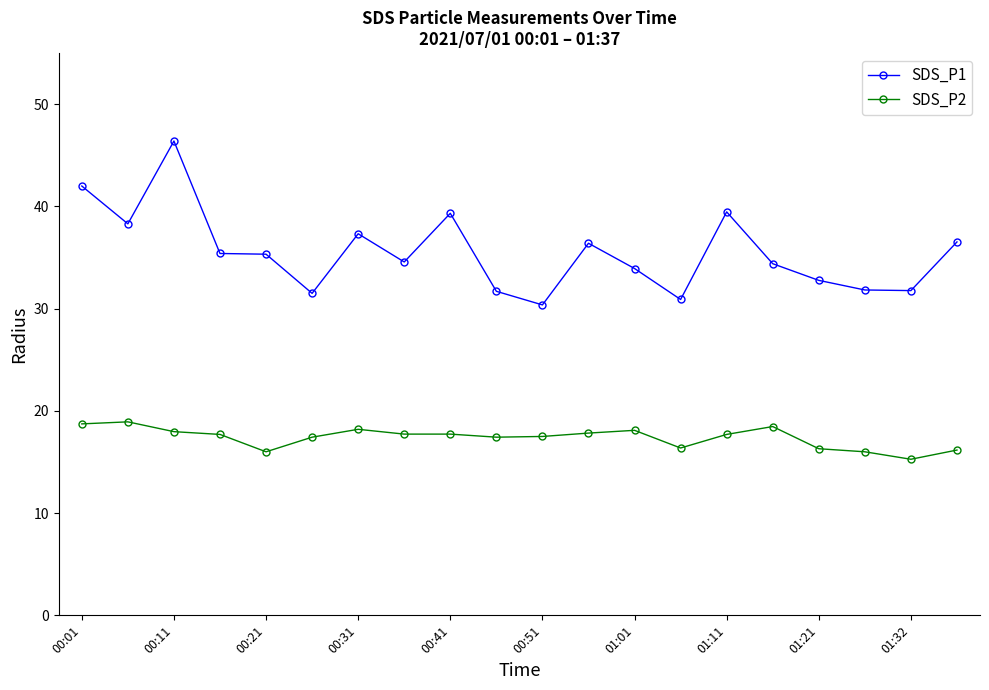

List the series in order of their overall mean, lowest first.

SDS_P2, SDS_P1